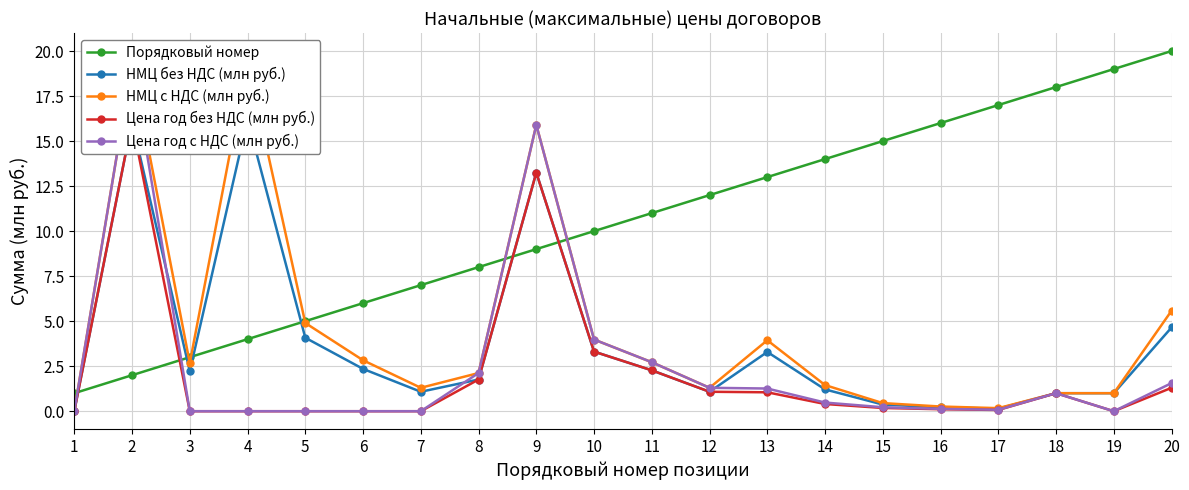

Rank the categories by Цена год без НДС (млн руб.) value from highest to lowest.

2, 9, 10, 11, 8, 20, 12, 13, 18, 14, 15, 16, 17, 1, 3, 4, 5, 6, 7, 19